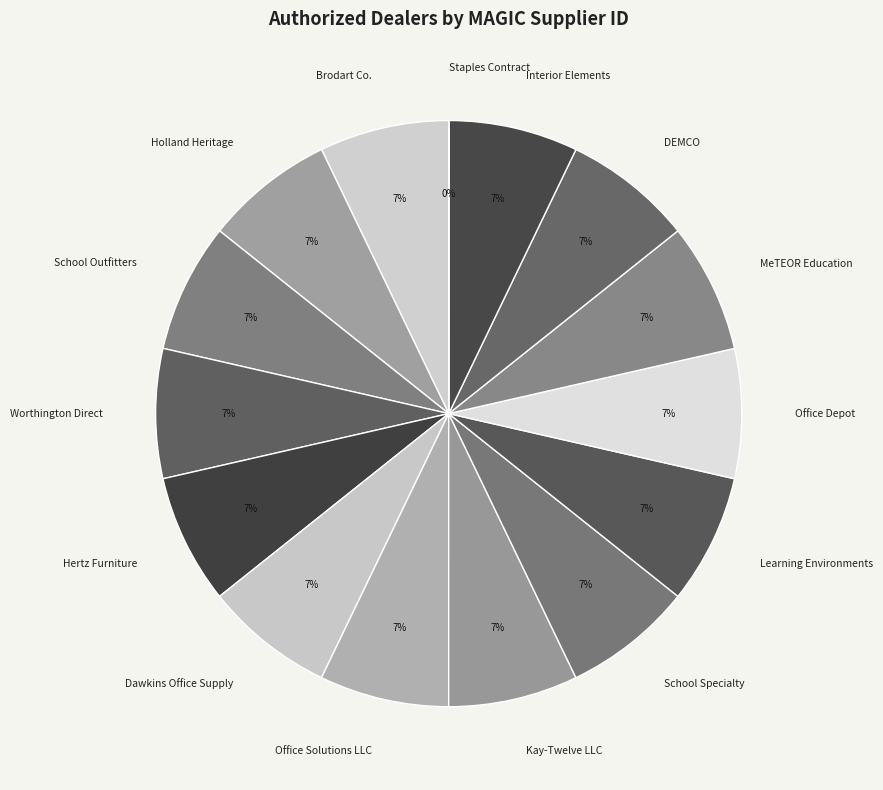

Is there a majority slice in this chart?

No